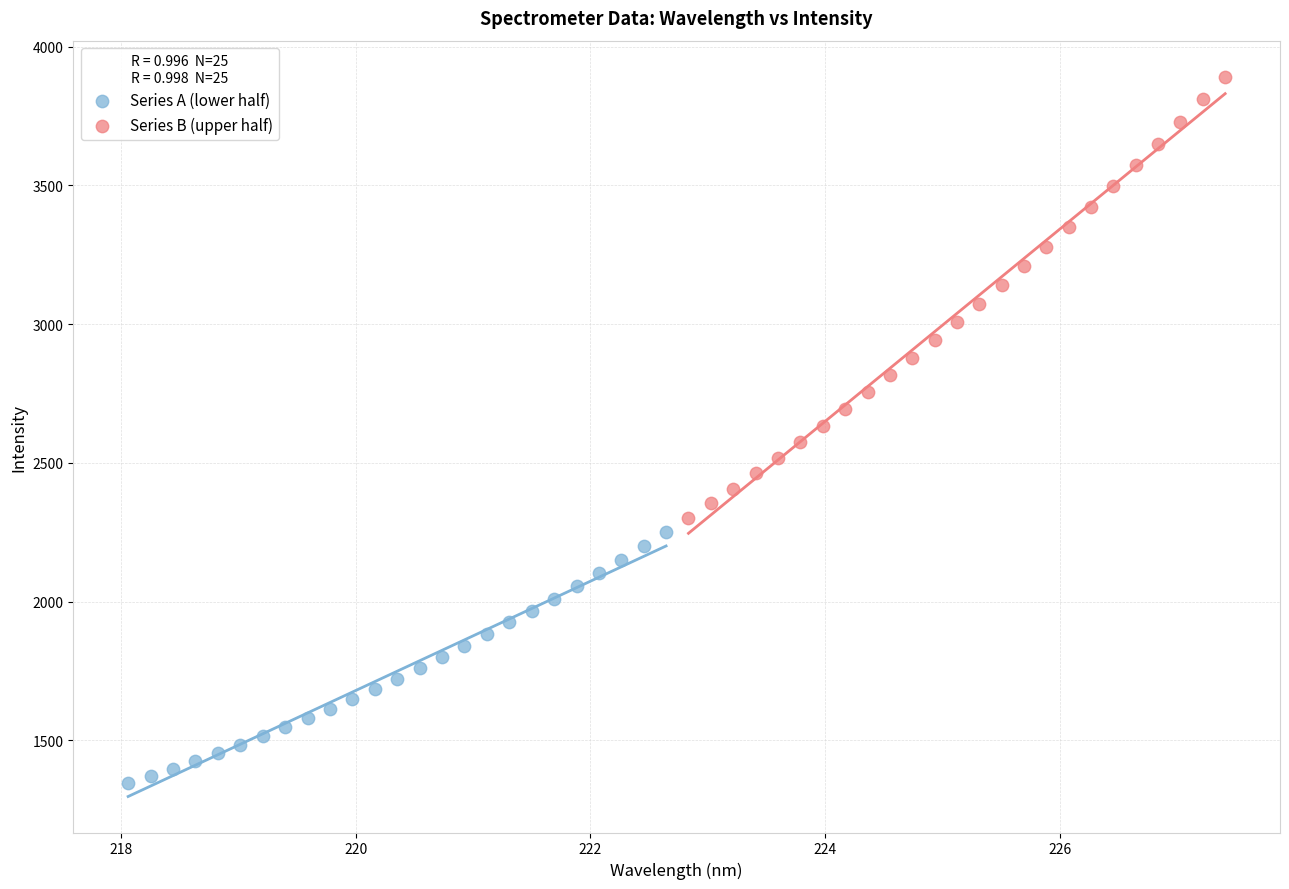

Which series has the largest Y range (max minus min)?

Series B (upper half)